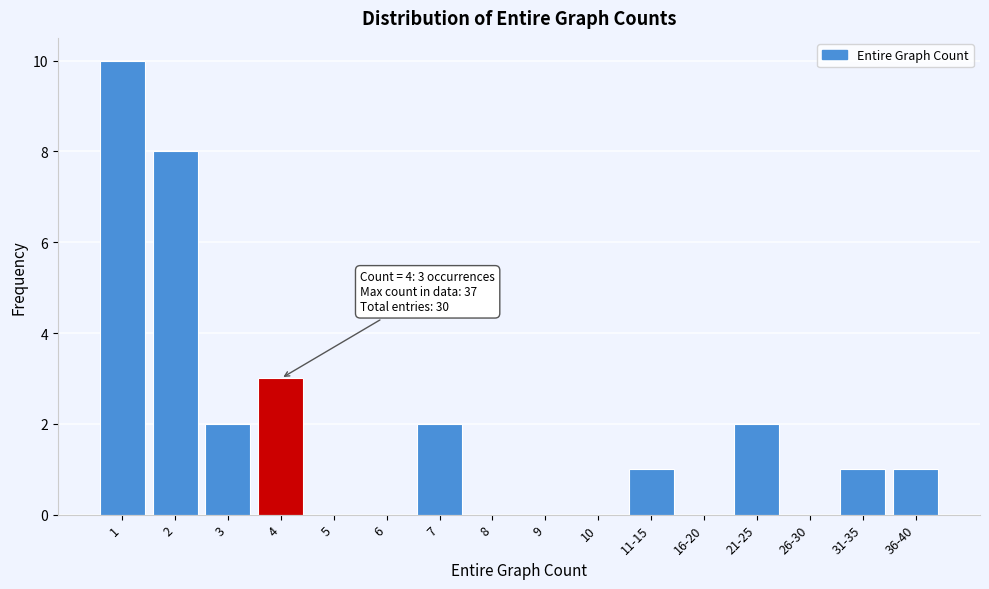

Reading left to right, extract all data points from this chart.

1=10	2=8	3=2	4=3	5=0	6=0	7=2	8=0	9=0	10=0	11-15=1	16-20=0	21-25=2	26-30=0	31-35=1	36-40=1